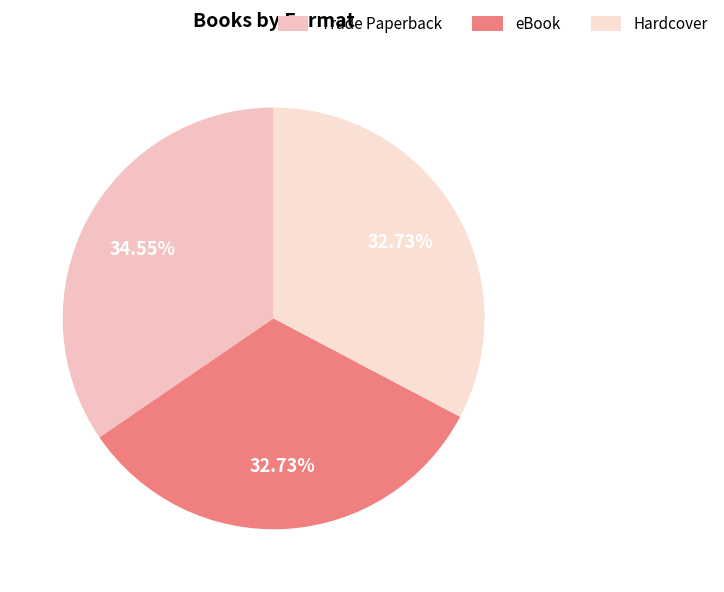

Is there any slice that represents more than half of the pie?

No